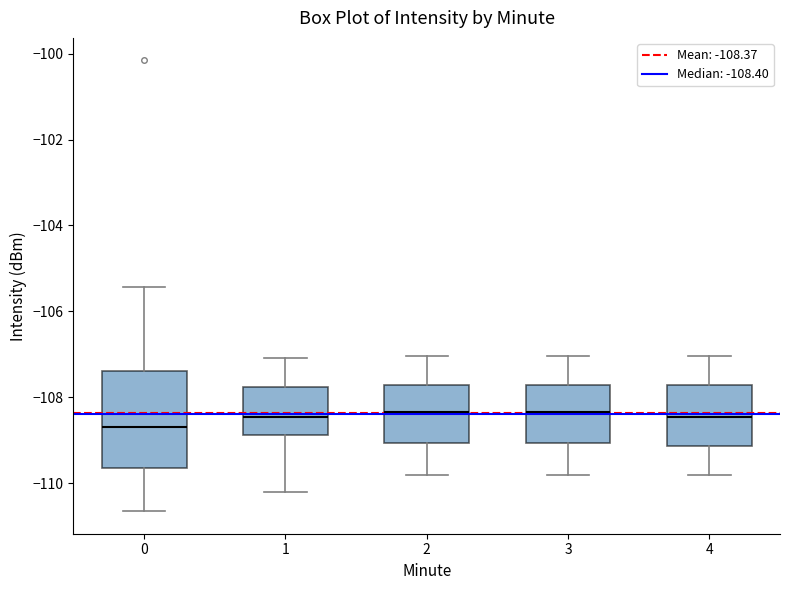

Reading left to right, read every box against the y-axis: the position of its median line, the range the box covers, and the ends of its whiskers. The values are not printed on the chart, so give them approximately, as read against the axis.

0: median -108.6, box -109.6 to -107.4, whiskers -110.6 to -105.4
1: median -108.4, box -108.8 to -107.8, whiskers -110.2 to -107.0
2: median -108.4, box -109.0 to -107.8, whiskers -109.8 to -107.0
3: median -108.4, box -109.0 to -107.8, whiskers -109.8 to -107.0
4: median -108.4, box -109.2 to -107.8, whiskers -109.8 to -107.0